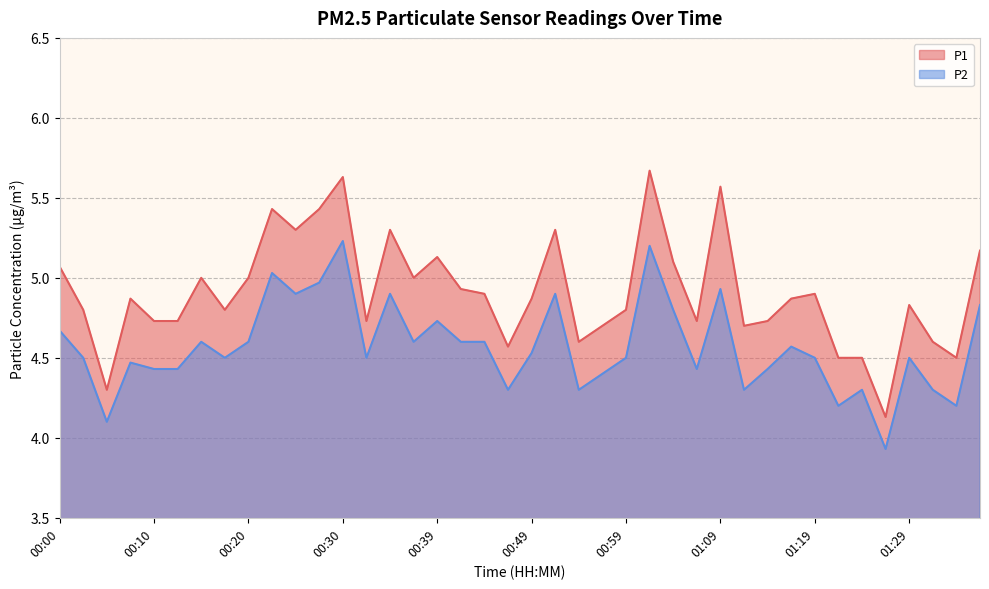

Reading left to right, list all the values displayed in this chart.

P1: 00:00=5.1	00:02=4.8	00:05=4.3	00:07=4.9	00:10=4.7	00:12=4.7	00:15=5.0	00:17=4.8	00:20=5.0	00:22=5.4	00:25=5.3	00:27=5.4	00:30=5.6	00:32=4.7	00:35=5.3	00:37=5.0	00:39=5.1	00:42=4.9	00:44=4.9	00:47=4.6	00:49=4.9	00:52=5.3	00:54=4.6	00:57=4.7	00:59=4.8	01:02=5.7	01:04=5.1	01:07=4.7	01:09=5.6	01:11=4.7	01:14=4.7	01:16=4.9	01:19=4.9	01:21=4.5	01:24=4.5	01:26=4.1	01:29=4.8	01:31=4.6	01:34=4.5	01:36=5.2
P2: 00:00=4.7	00:02=4.5	00:05=4.1	00:07=4.5	00:10=4.4	00:12=4.4	00:15=4.6	00:17=4.5	00:20=4.6	00:22=5.0	00:25=4.9	00:27=5.0	00:30=5.2	00:32=4.5	00:35=4.9	00:37=4.6	00:39=4.7	00:42=4.6	00:44=4.6	00:47=4.3	00:49=4.5	00:52=4.9	00:54=4.3	00:57=4.4	00:59=4.5	01:02=5.2	01:04=4.8	01:07=4.4	01:09=4.9	01:11=4.3	01:14=4.4	01:16=4.6	01:19=4.5	01:21=4.2	01:24=4.3	01:26=3.9	01:29=4.5	01:31=4.3	01:34=4.2	01:36=4.8